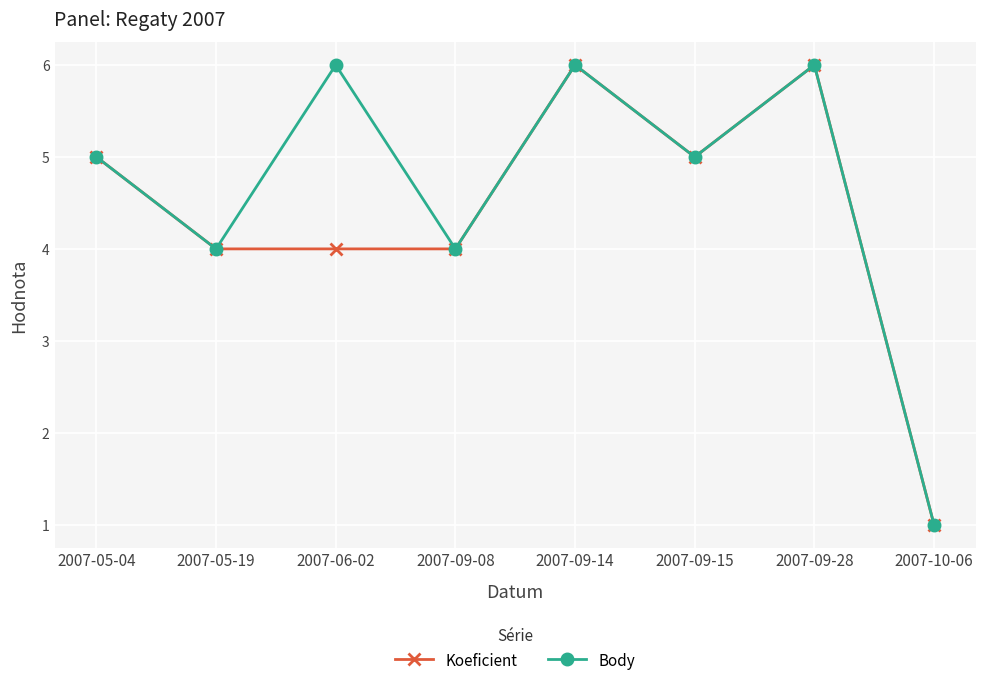

List the series in order of their overall mean, highest first.

Body, Koeficient